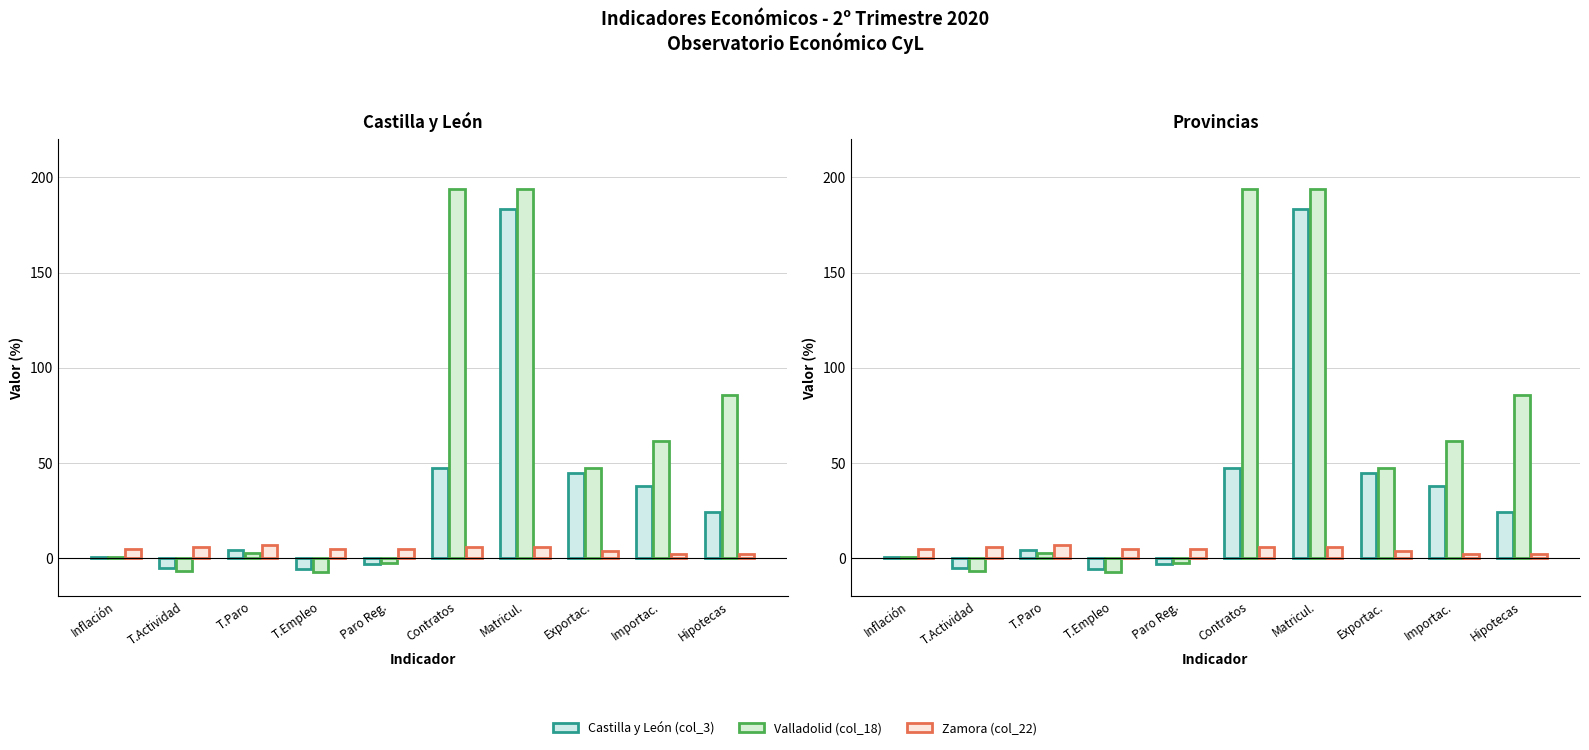

What is the difference between the second highest and minimum values in the Castilla y León (col_3) series?

53.0